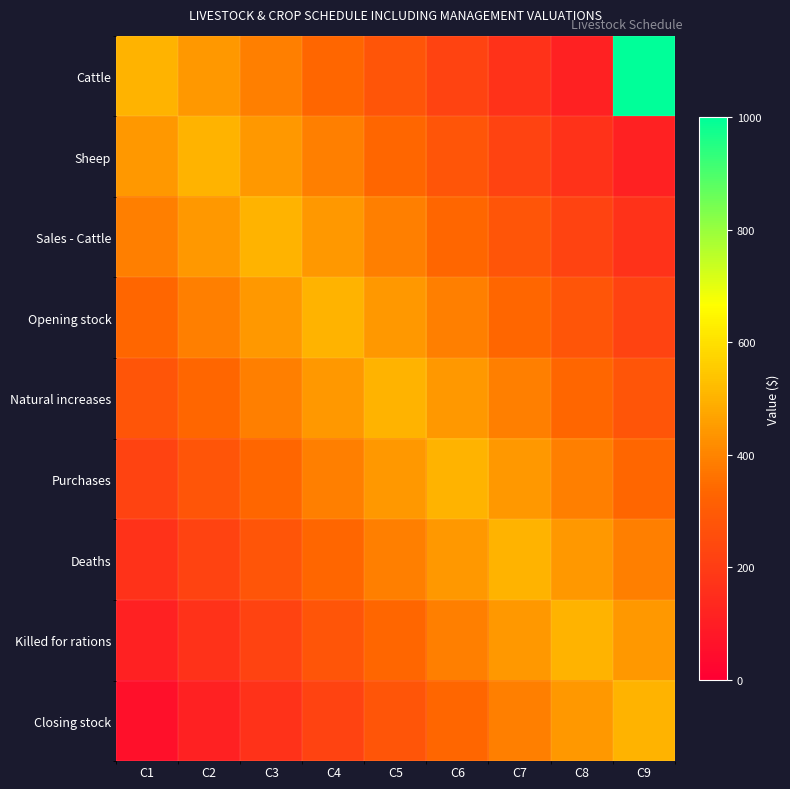

Between C9 and C6, which is larger?

C9